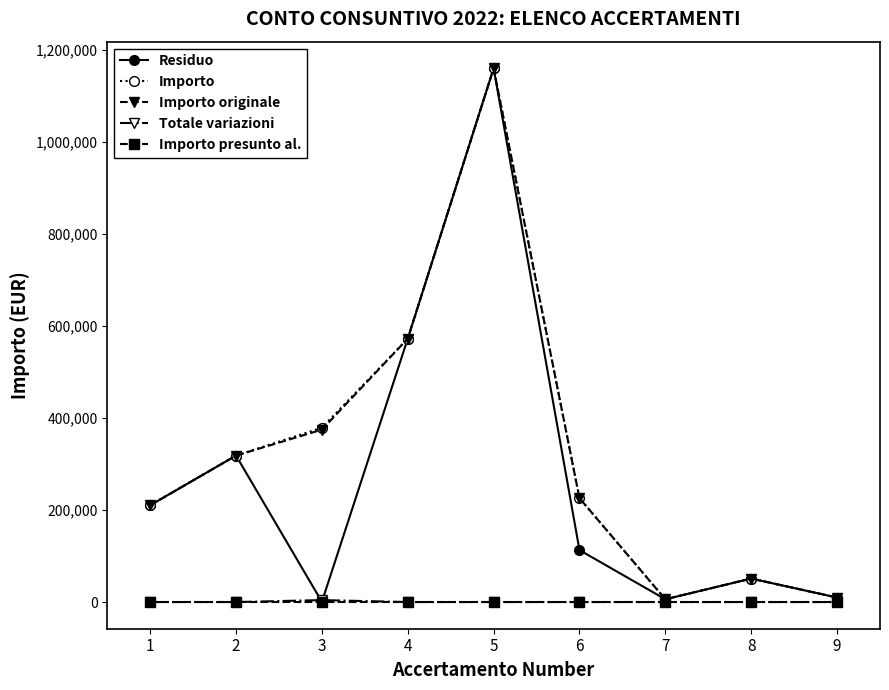

What are all the series names shown in the legend?

Residuo, Importo, Importo originale, Totale variazioni, Importo presunto al.